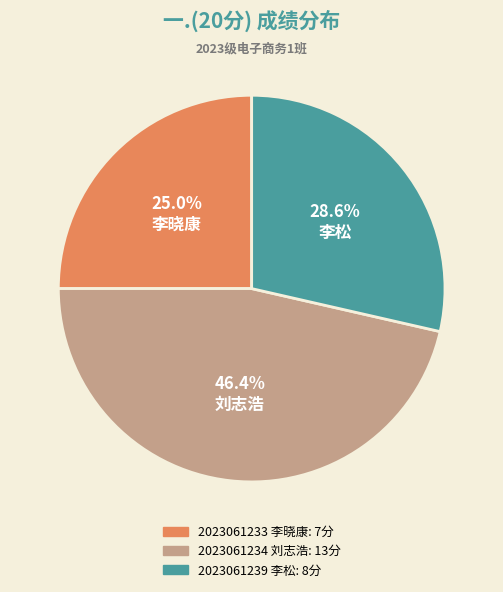

Combined, do 2023061239 李松 and 2023061233 李晓康 account for over 50%?

Yes